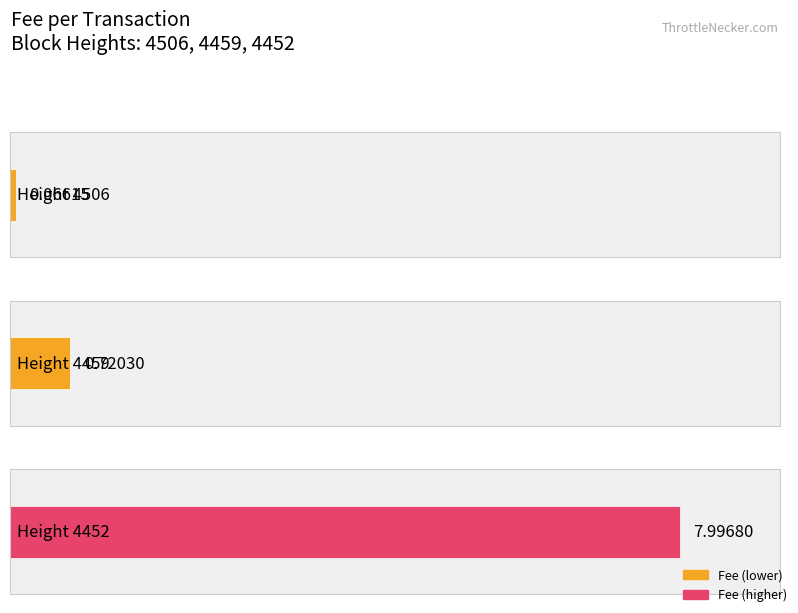

What is the value of the 1st bar from the left?

0.1